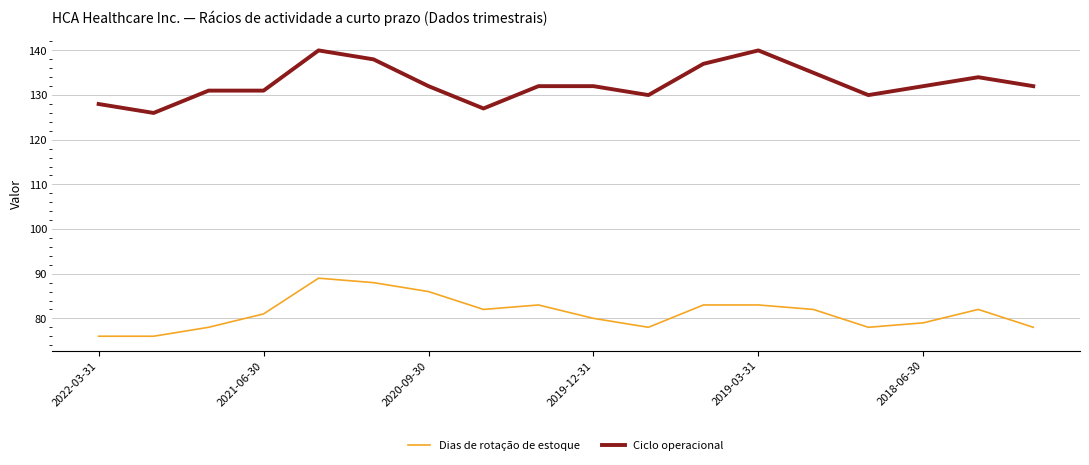

Which series has the largest total across all categories?

Ciclo operacional